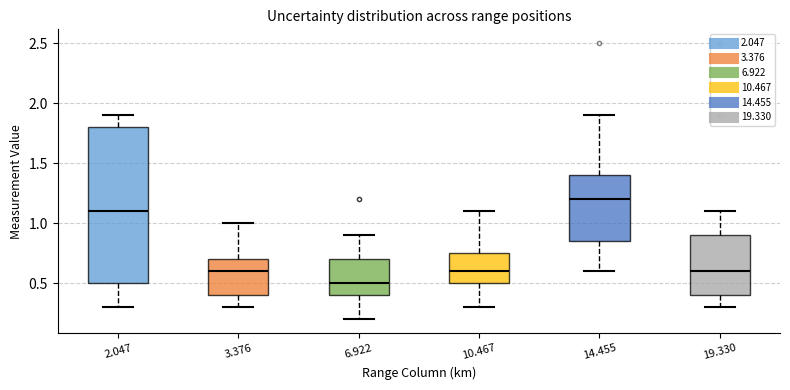

Where does the lower whisker of the box at x = 2.047 end on the y-axis? The values are not printed on the chart, so give them approximately, as read against the axis.

0.30